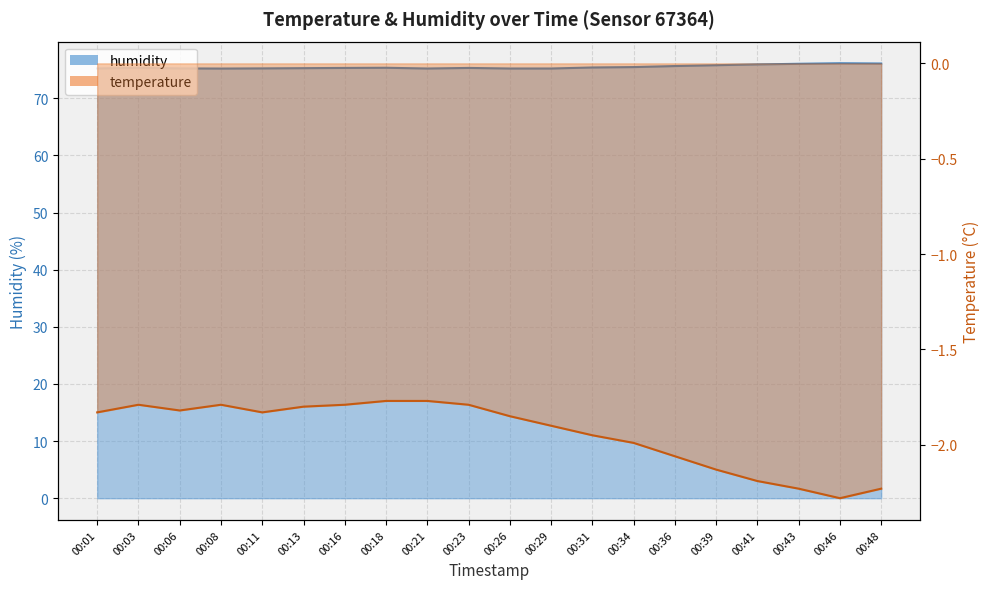

What is the difference between the highest and lowest values at 00:18?

77.1